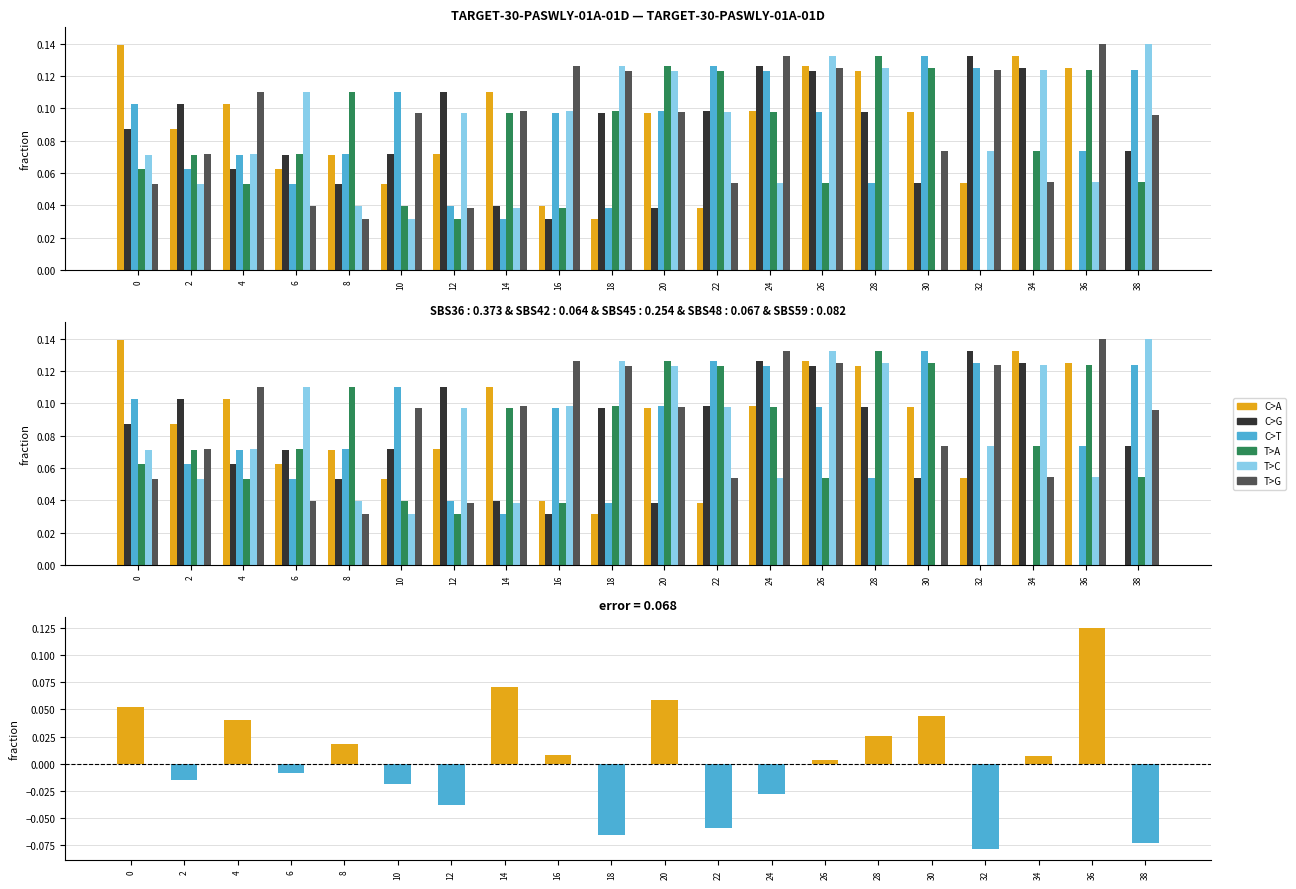

Which label corresponds to the smallest value in the chart?

32